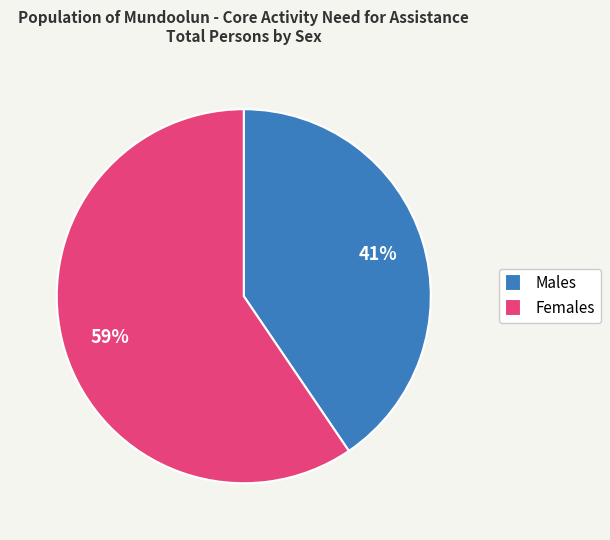

Count the number of slices in the pie.

2